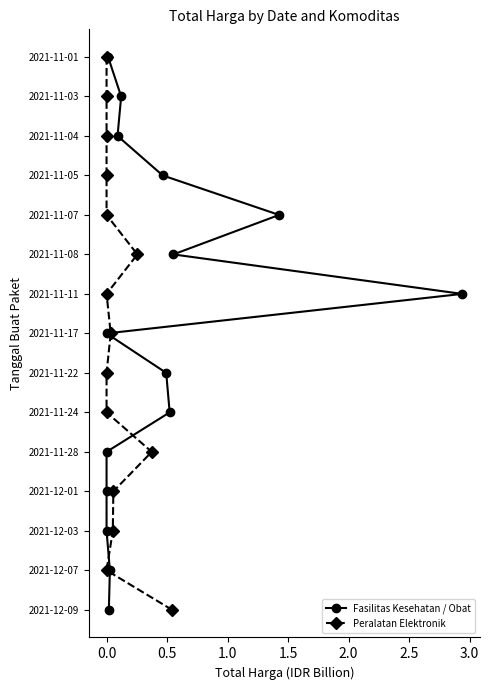

What is the approximate value of Fasilitas Kesehatan / Obat at 0.0?

1